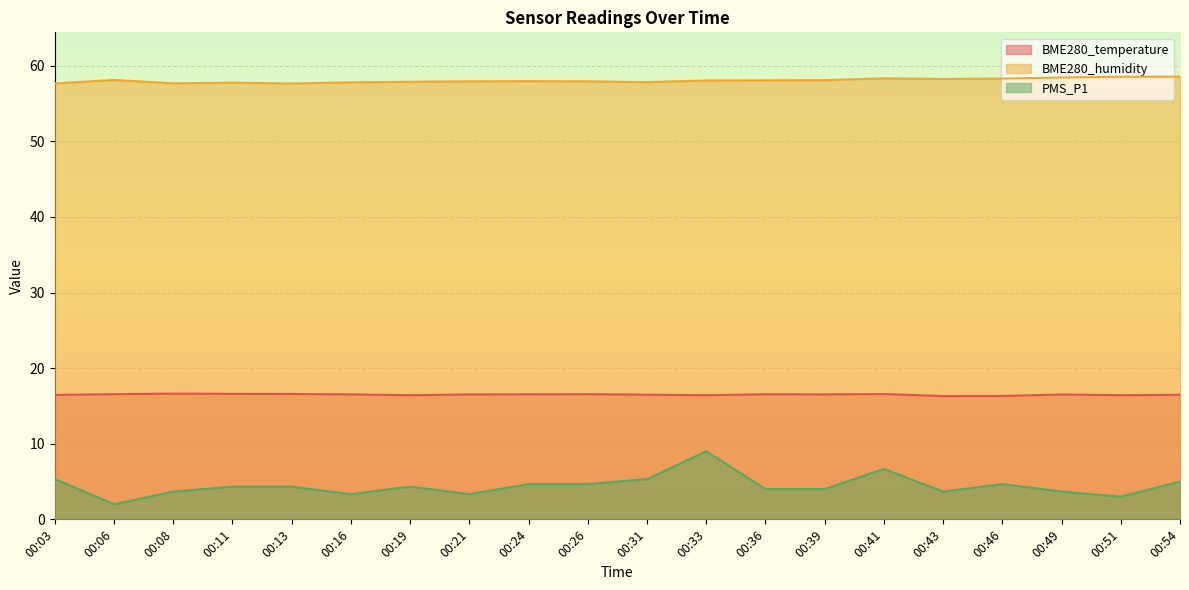

Reading left to right, extract all data points from this chart.

BME280_temperature: 00:03=16.5	00:06=16.6	00:08=16.6	00:11=16.6	00:13=16.6	00:16=16.5	00:19=16.4	00:21=16.5	00:24=16.5	00:26=16.6	00:31=16.5	00:33=16.4	00:36=16.6	00:39=16.5	00:41=16.6	00:43=16.3	00:46=16.3	00:49=16.5	00:51=16.4	00:54=16.5
BME280_humidity: 00:03=57.7	00:06=58.1	00:08=57.7	00:11=57.8	00:13=57.7	00:16=57.8	00:19=57.9	00:21=57.9	00:24=58.0	00:26=57.9	00:31=57.8	00:33=58.1	00:36=58.1	00:39=58.1	00:41=58.3	00:43=58.3	00:46=58.3	00:49=58.5	00:51=58.5	00:54=58.6
PMS_P1: 00:03=5.3	00:06=2.0	00:08=3.7	00:11=4.3	00:13=4.3	00:16=3.3	00:19=4.3	00:21=3.3	00:24=4.7	00:26=4.7	00:31=5.3	00:33=9.0	00:36=4.0	00:39=4.0	00:41=6.7	00:43=3.7	00:46=4.7	00:49=3.7	00:51=3.0	00:54=5.0